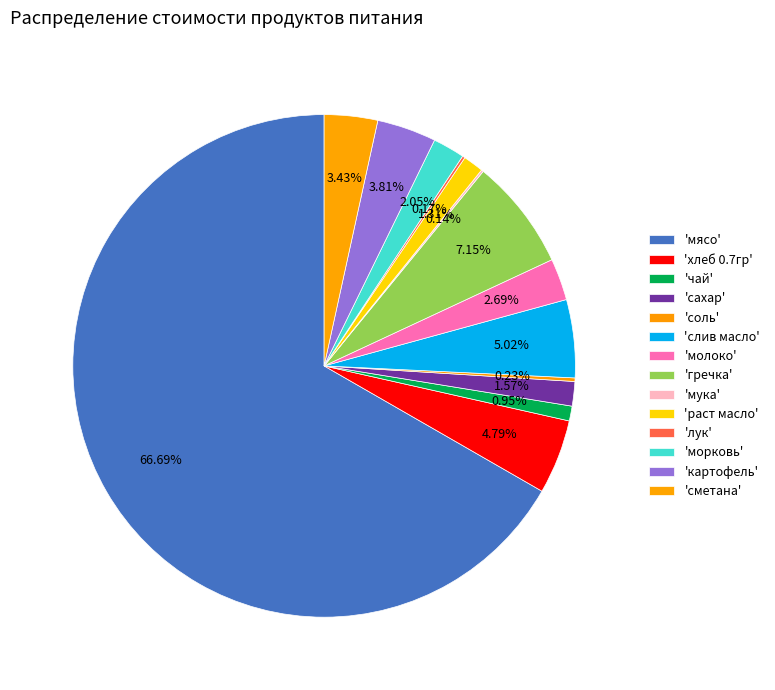

Which category has the biggest portion of the pie?

мясо